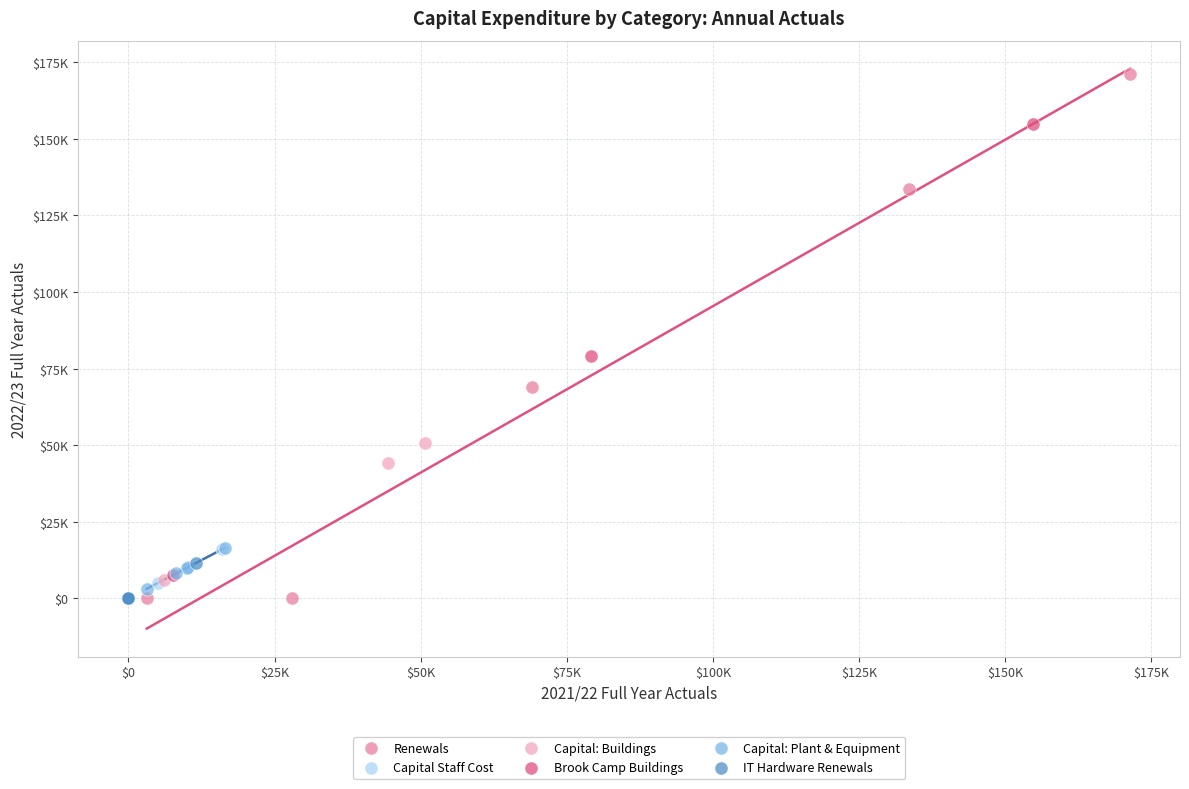

What are all the series names shown in the legend?

Renewals, Capital Staff Cost, Capital: Buildings, Brook Camp Buildings, Capital: Plant & Equipment, IT Hardware Renewals